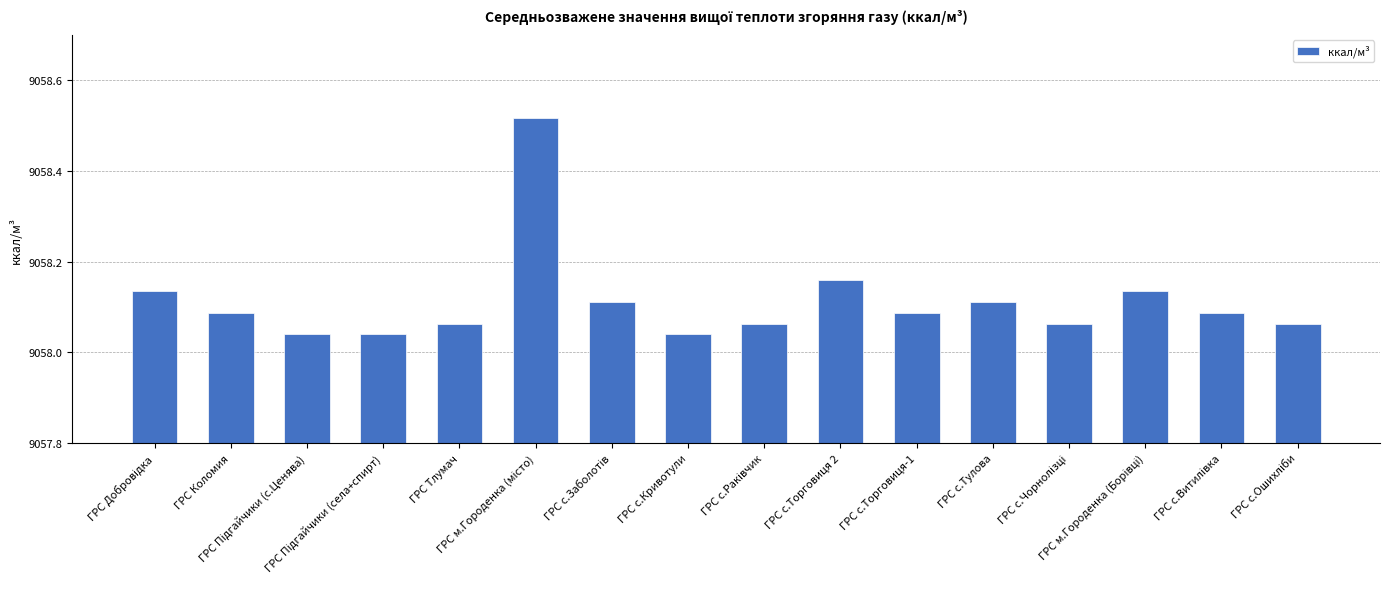

Are the bars horizontal?

No